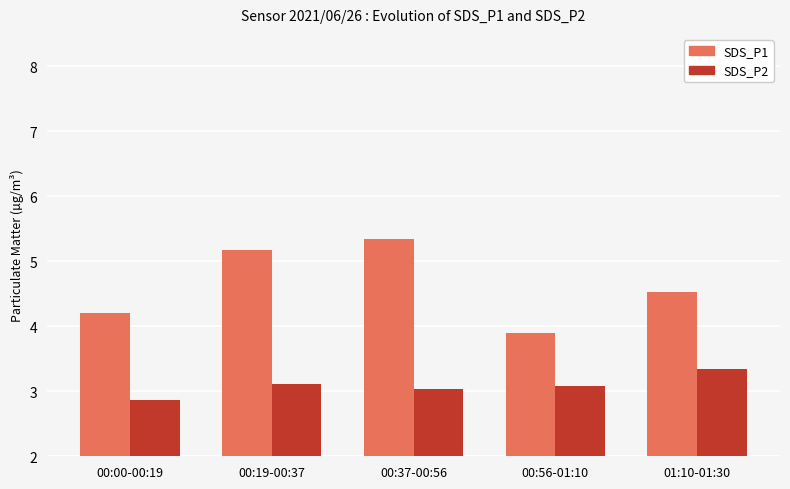

What is the sum of the SDS_P2 values at 00:19-00:37 and 00:37-00:56?

6.1